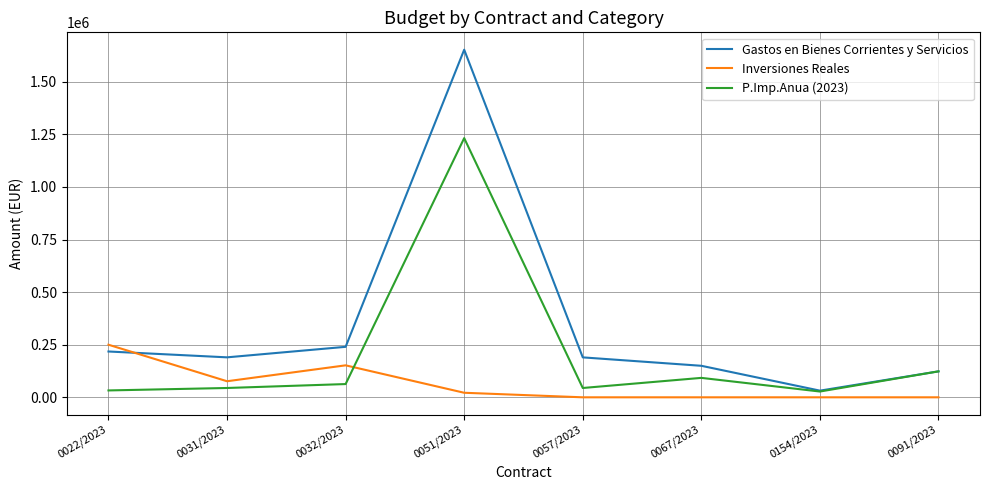

List the series in order of their overall mean, lowest first.

Inversiones Reales, P.Imp.Anua (2023), Gastos en Bienes Corrientes y Servicios